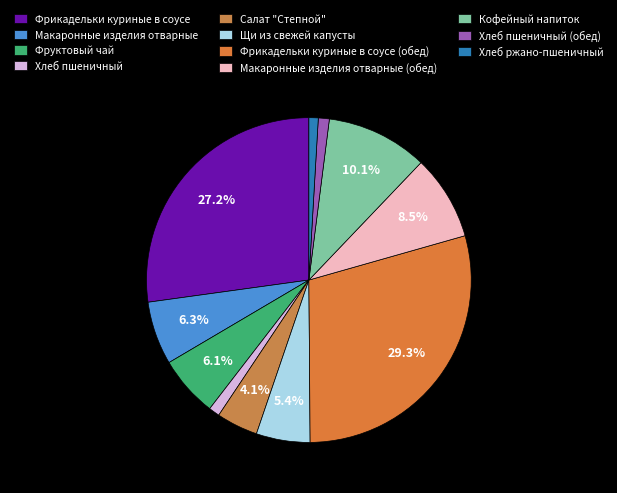

To the nearest percent, what portion does Фруктовый чай represent?

6%